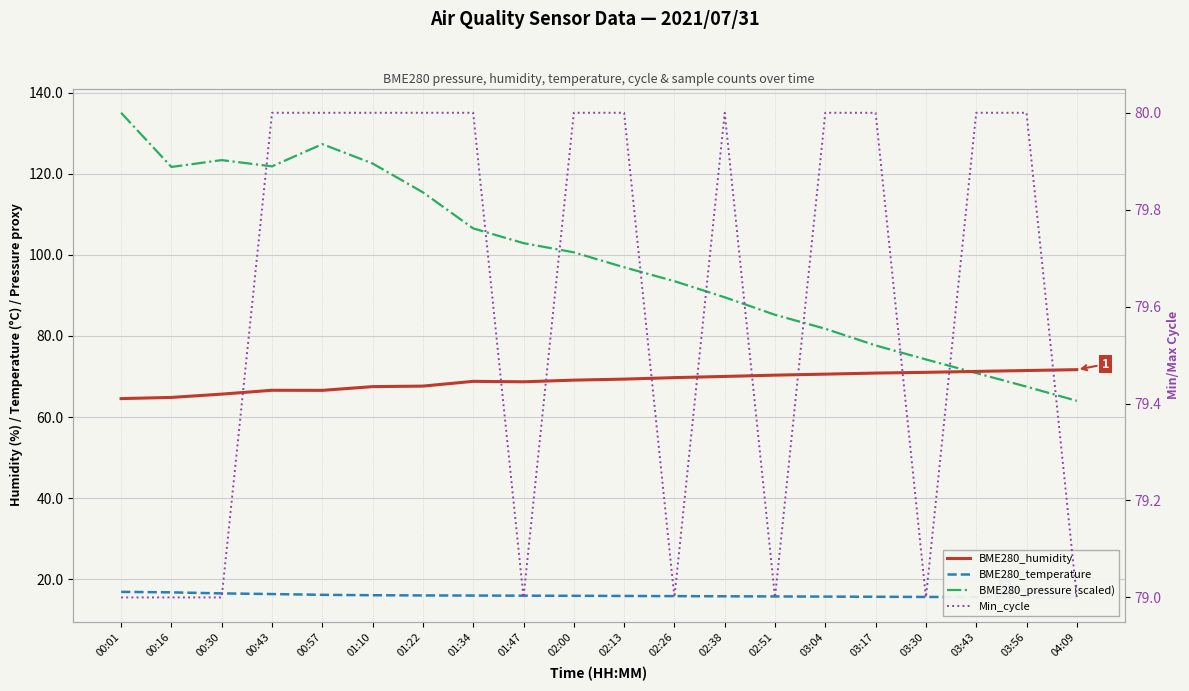

Which series has the largest range (max minus min)?

BME280_pressure (scaled)